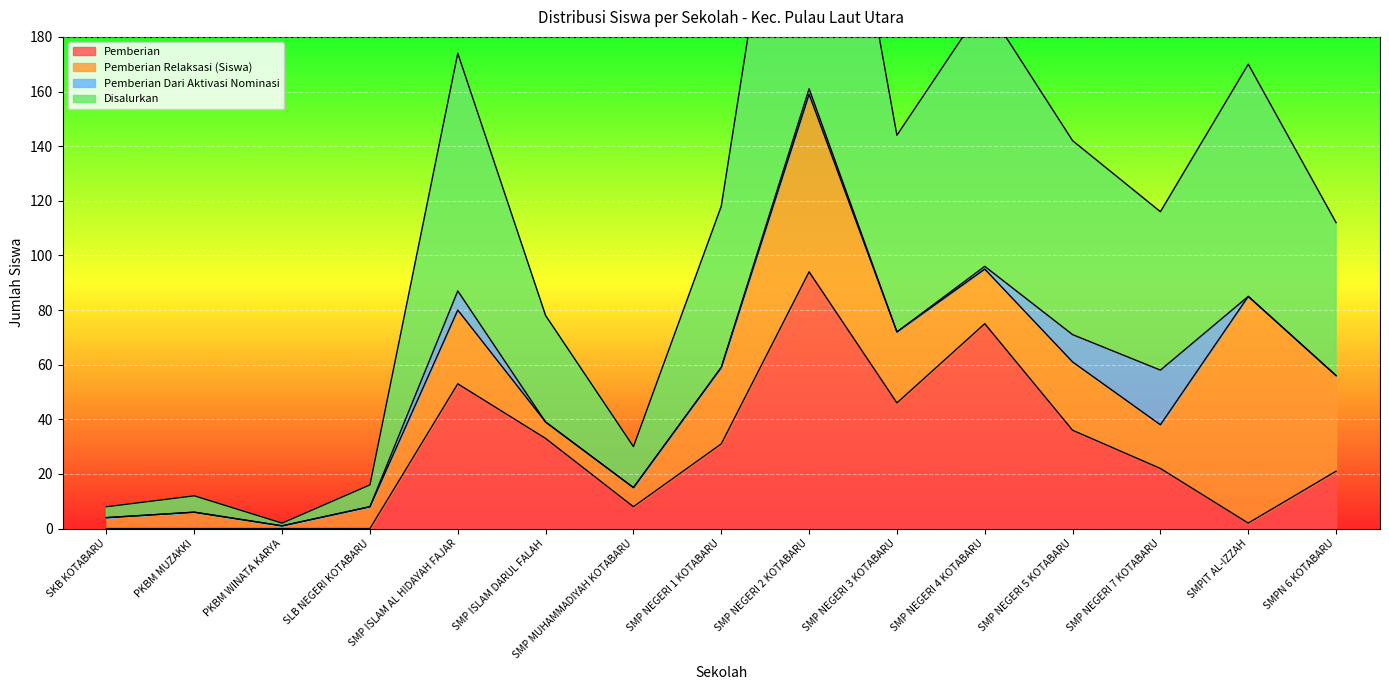

What is the highest value of the Pemberian series?

94